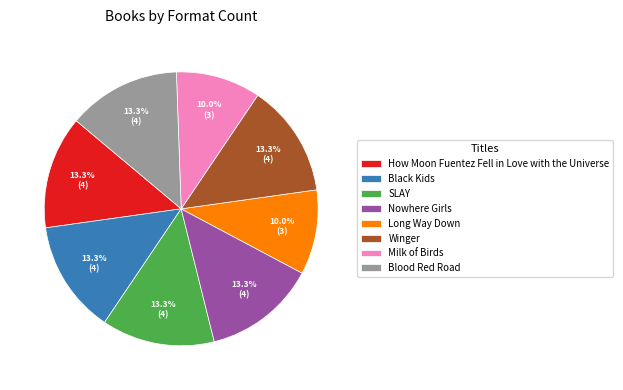

What percentage do Nowhere Girls and Black Kids together represent?

26.7%